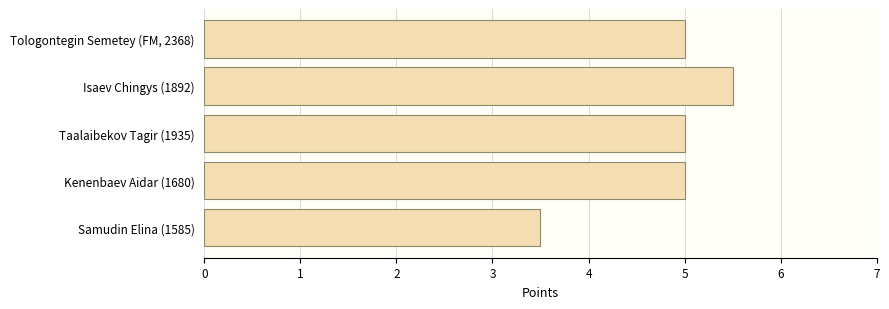

What is the change in value from Isaev Chingys (1892) to Kenenbaev Aidar (1680)?

-0.5